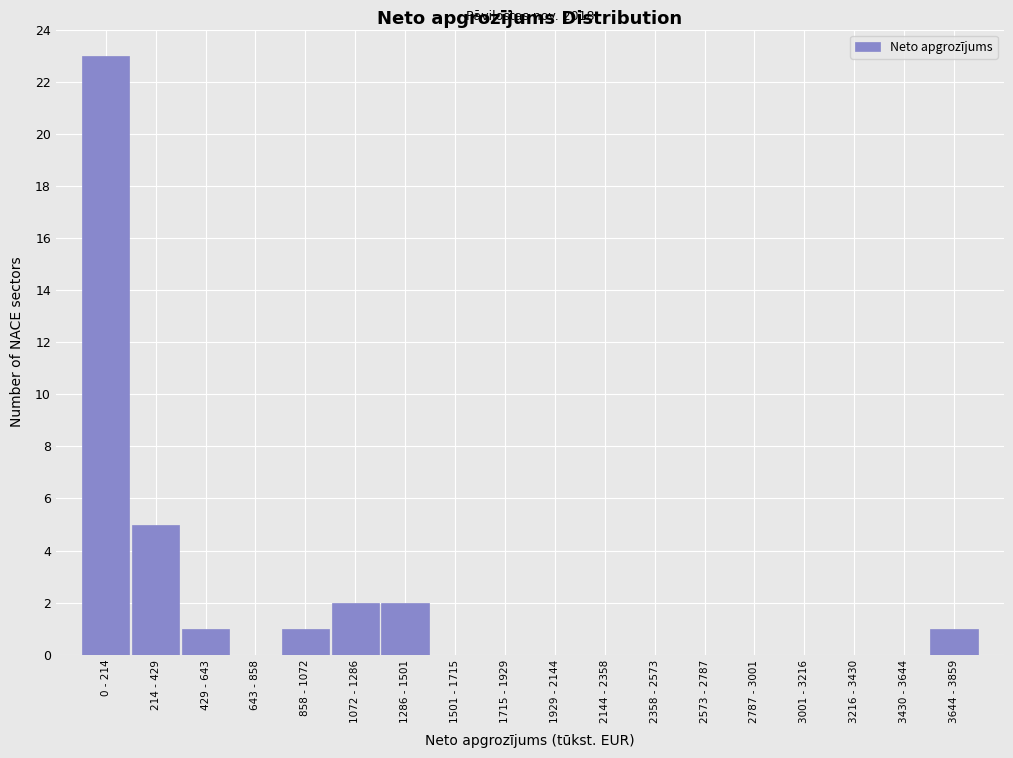

Reading left to right, extract all data points from this chart.

0 - 214=23	214 - 429=5	429 - 643=1	643 - 858=0	858 - 1072=1	1072 - 1286=2	1286 - 1501=2	1501 - 1715=0	1715 - 1929=0	1929 - 2144=0	2144 - 2358=0	2358 - 2573=0	2573 - 2787=0	2787 - 3001=0	3001 - 3216=0	3216 - 3430=0	3430 - 3644=0	3644 - 3859=1